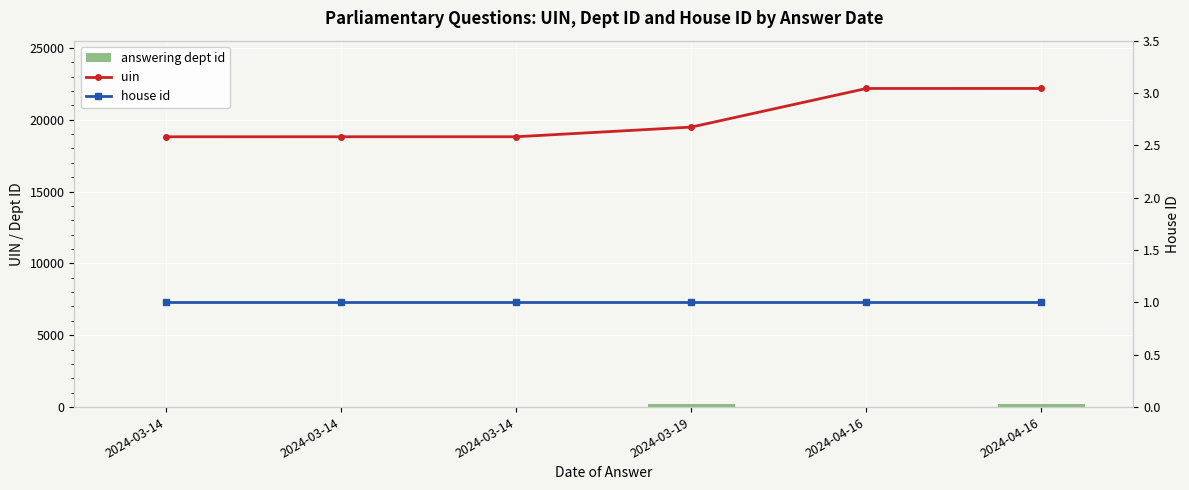

What is the lowest value of the answering dept id series?

14